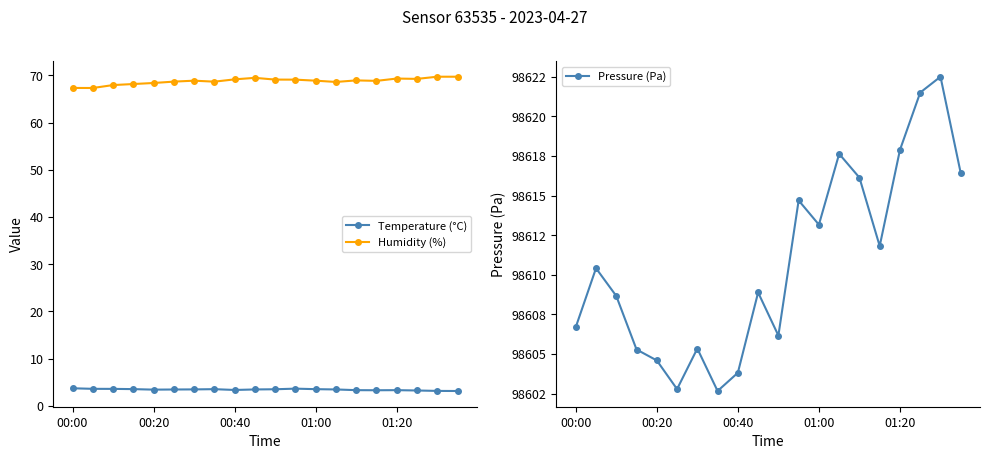

What is the sum of all Humidity (%) values?

1375.4